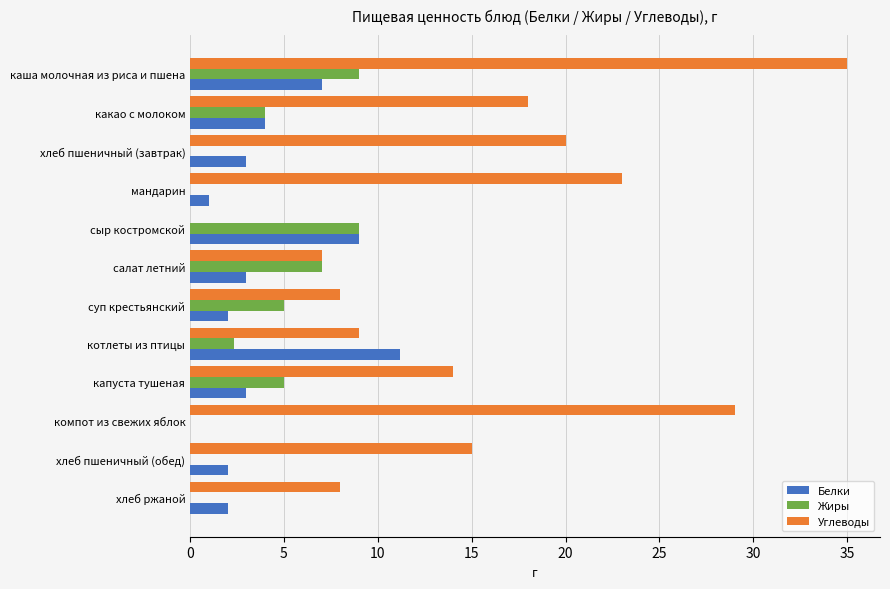

Count the Жиры values in the range 0 to 7.

10